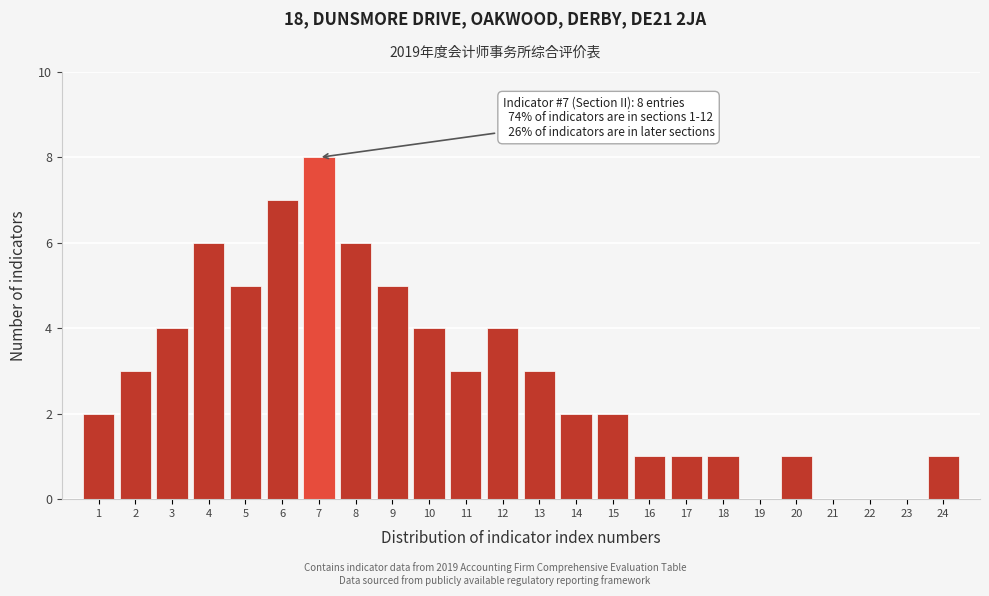

Reading left to right, what are all the values shown in this chart?

1=2	2=3	3=4	4=6	5=5	6=7	7=8	8=6	9=5	10=4	11=3	12=4	13=3	14=2	15=2	16=1	17=1	18=1	19=0	20=1	21=0	22=0	23=0	24=1